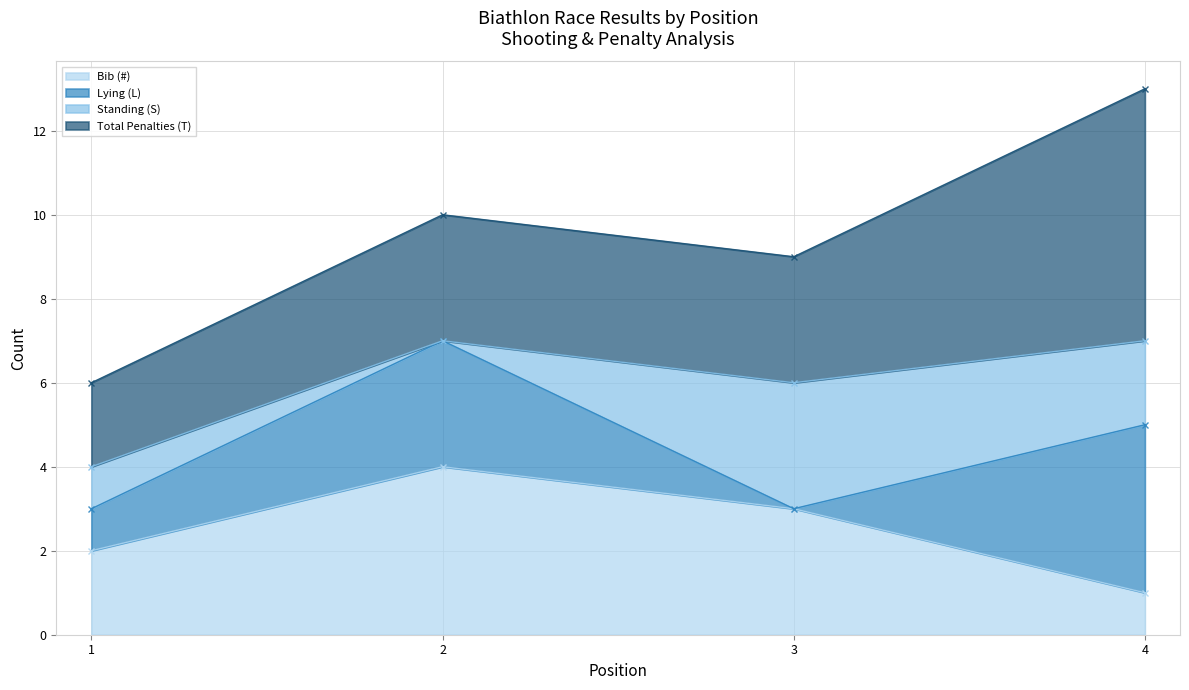

Reading right to left, transcribe all the data shown in this chart.

Bib (#): 1	3	4	2
Lying (L): 4	0	3	1
Standing (S): 2	3	0	1
Total Penalties (T): 6	3	3	2